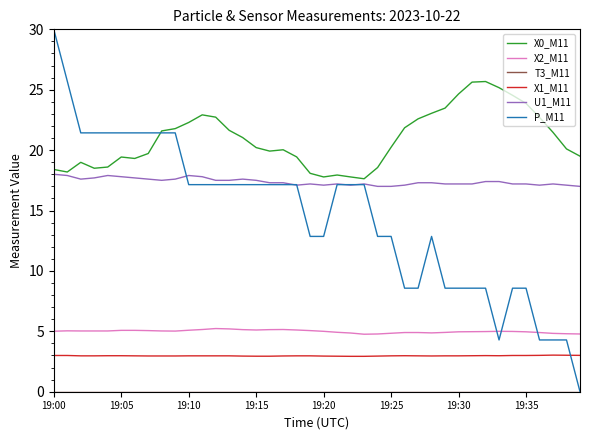

True or false: X1_M11 and U1_M11 intersect in this chart.

False